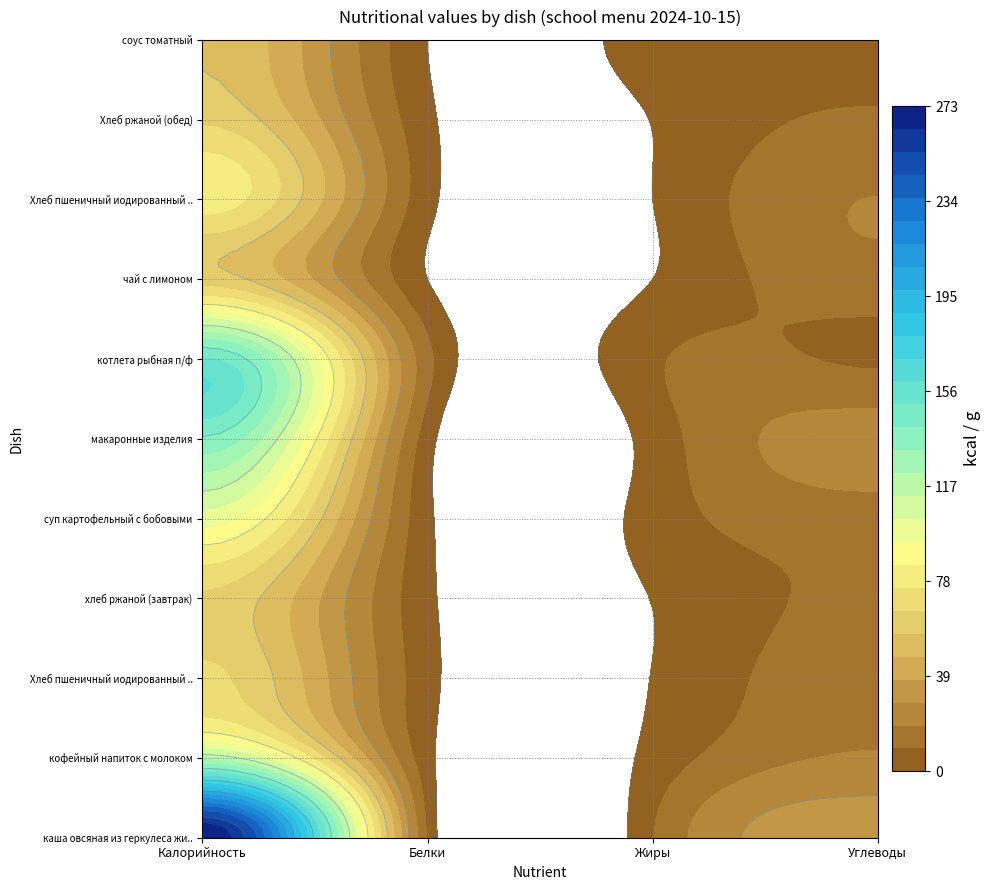

Between Жиры and Белки, which is larger?

Жиры